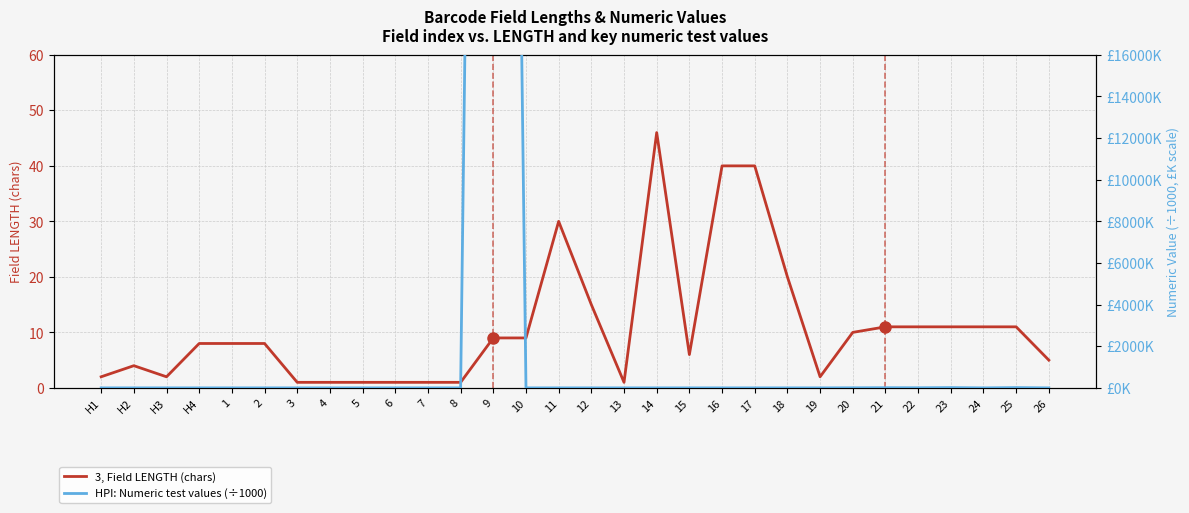

Where does the 3, Field LENGTH (chars) series first go above 8?

9